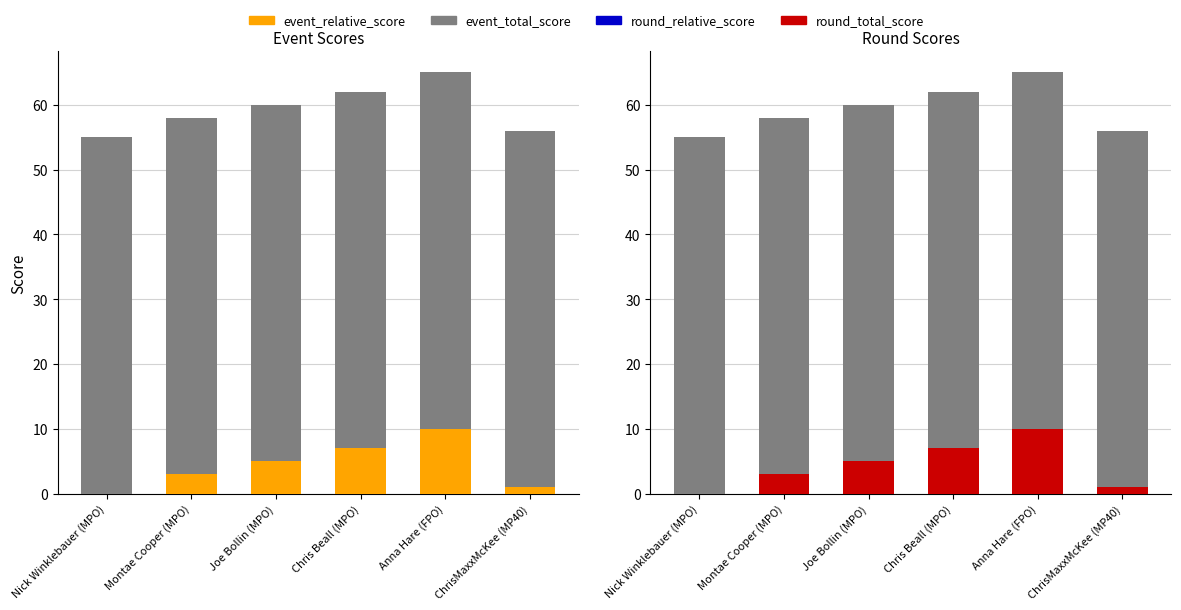

True or false: round_relative_score has a value of 16 at Anna Hare (FPO).

False